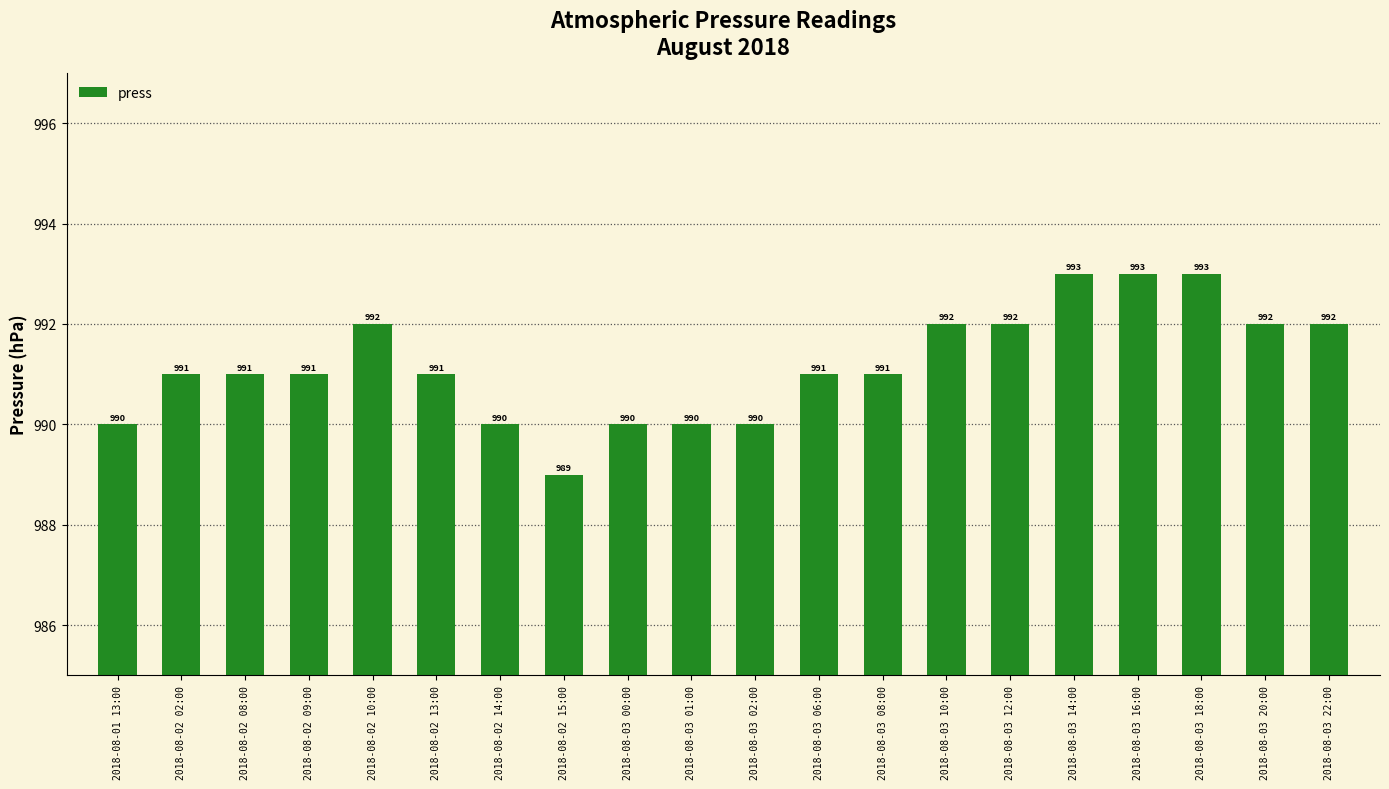

Count the number of data series in this chart.

1